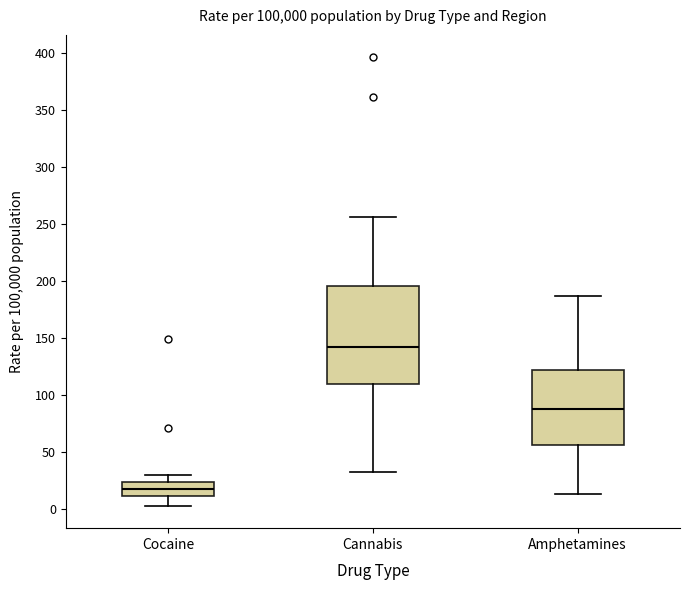

Which box's median line is the highest?

Cannabis